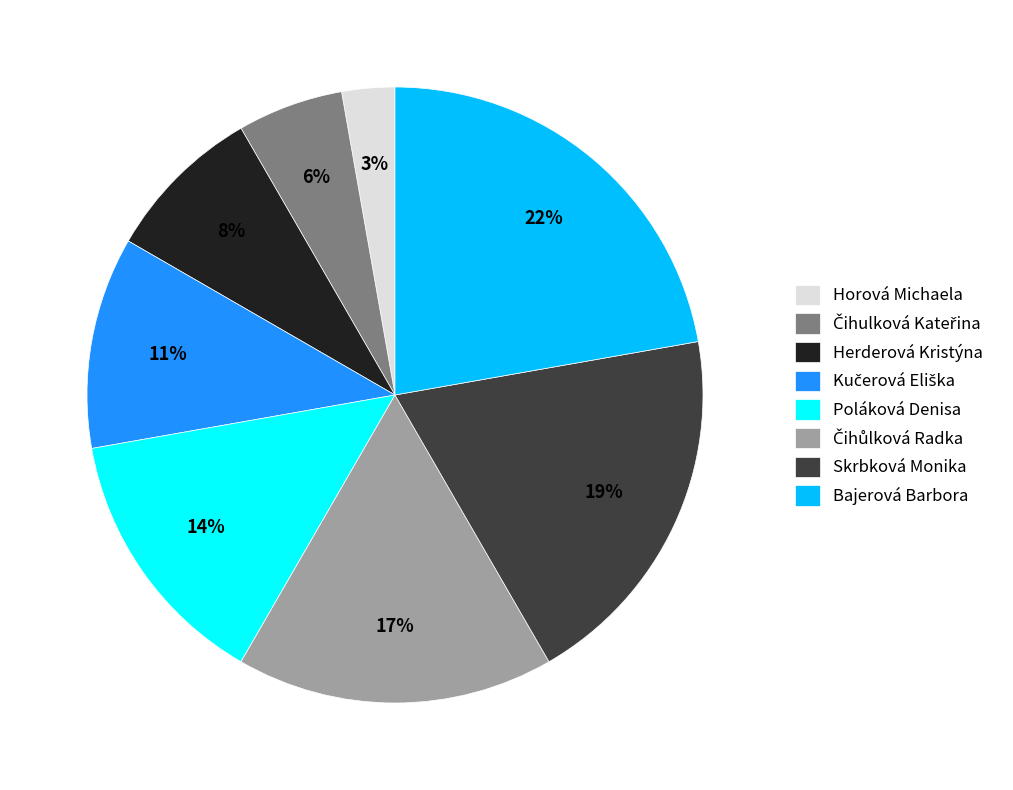

How many segments does this pie chart have?

8